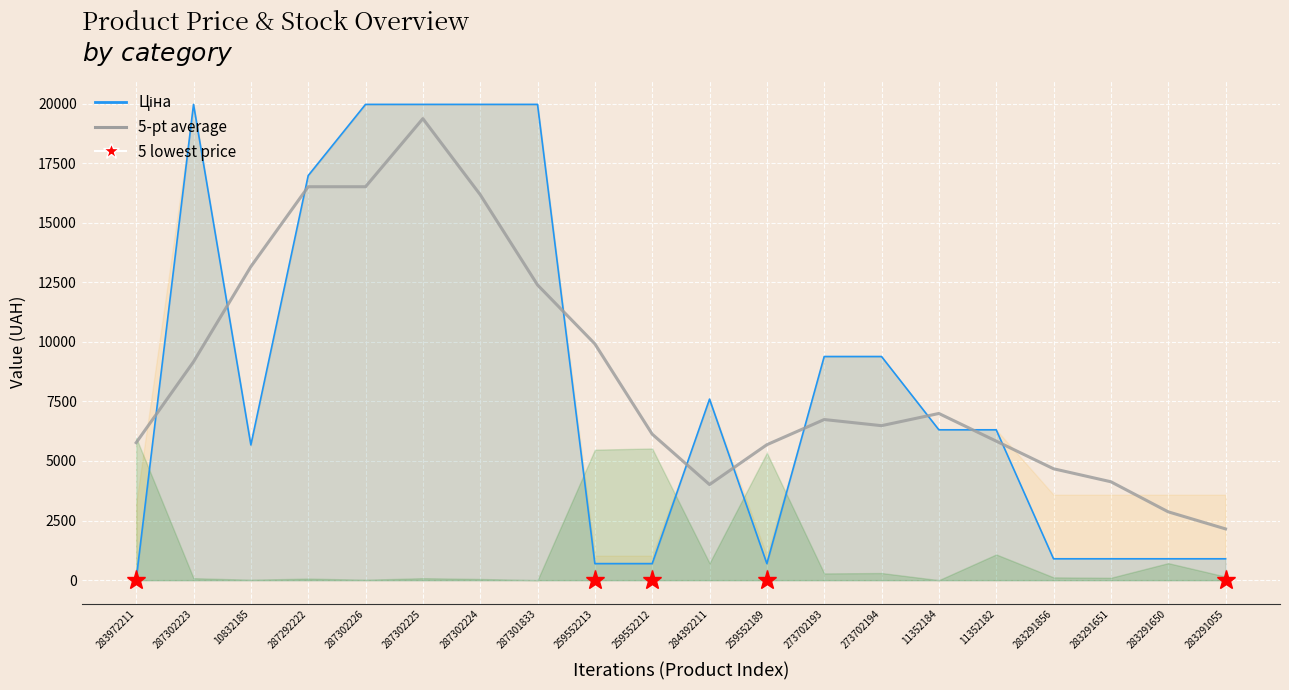

What is the sum of the Ціна values at 284392211 and 10832185?

13270.3